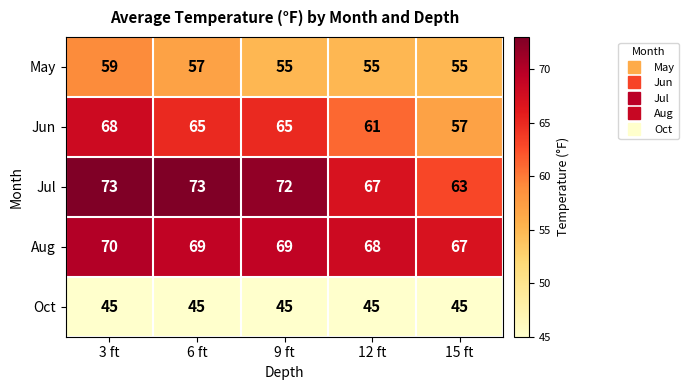

Which series has the largest total across all categories?

Jul